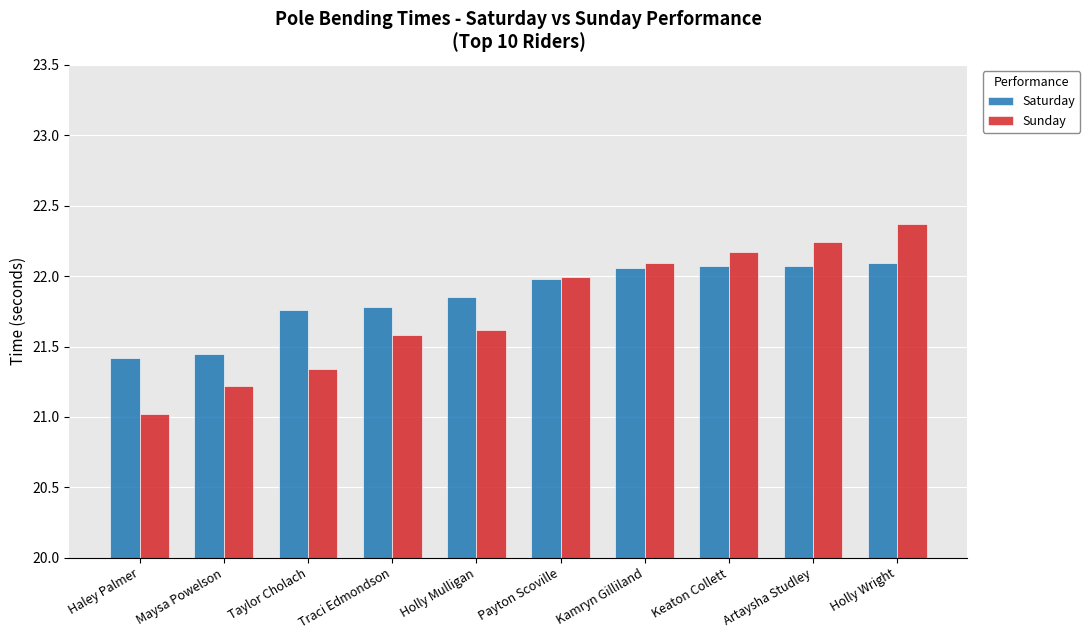

Which series has the largest range (max minus min)?

Sunday